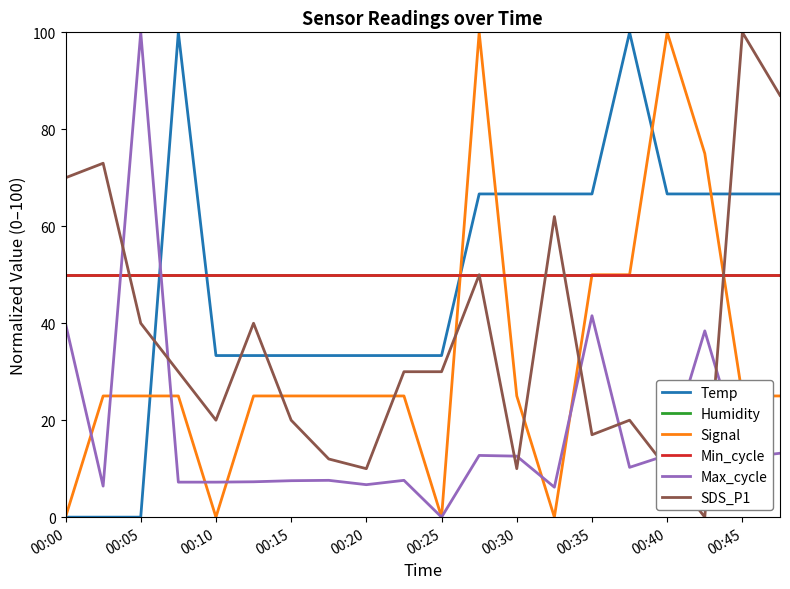

Which series has the widest spread of values?

Temp